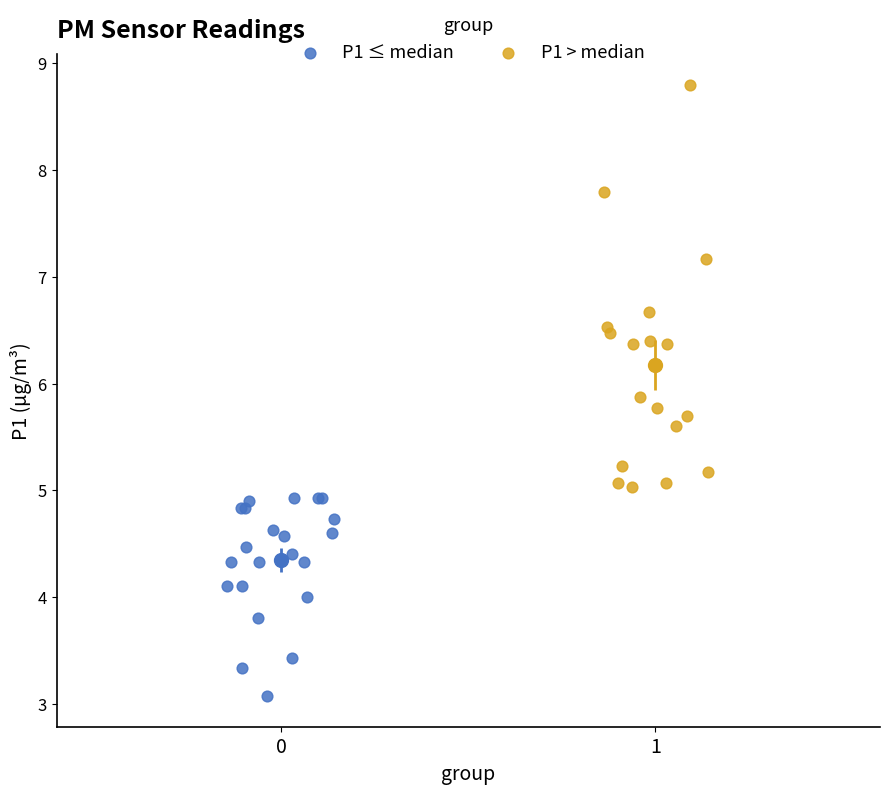

Which series contains the lowest Y value?

P1 ≤ median